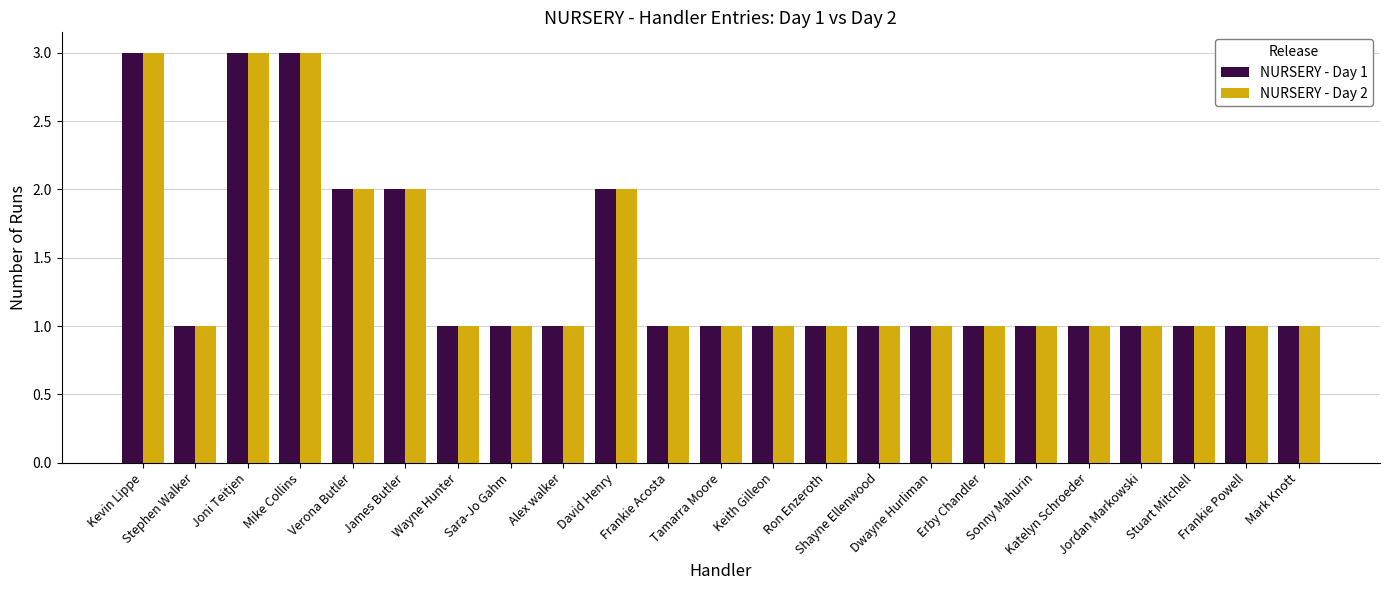

How many data points does each series have?

23